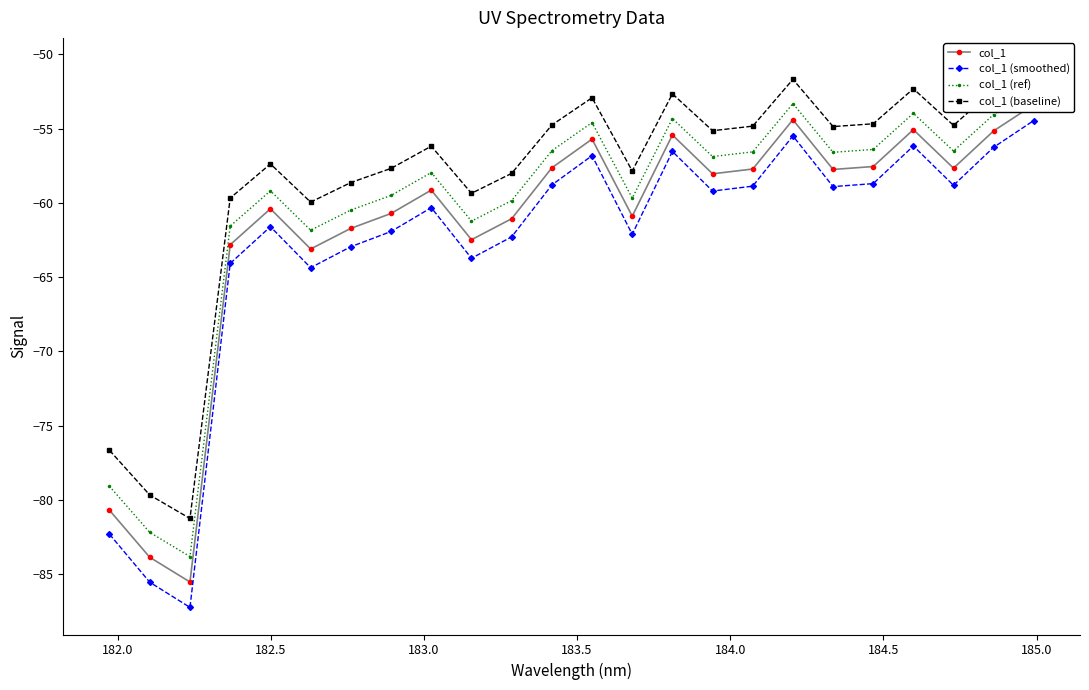

What is the difference between the maximum and second lowest values in the col_1 (smoothed) series?

31.1